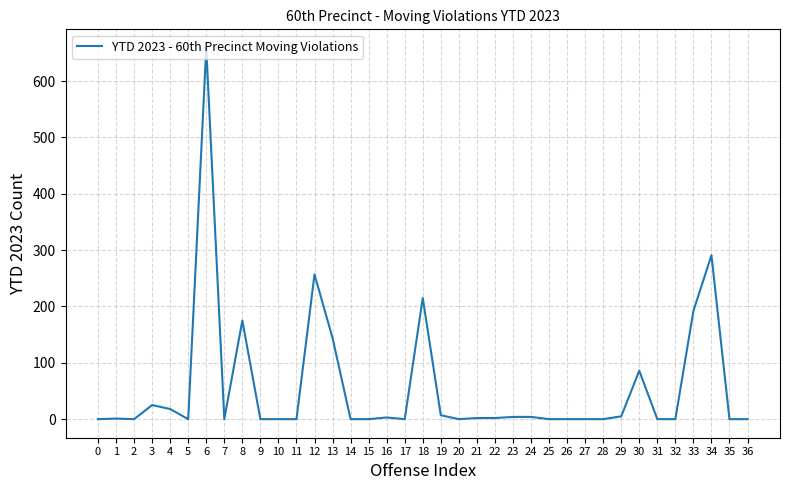

What is the greatest value displayed?

659